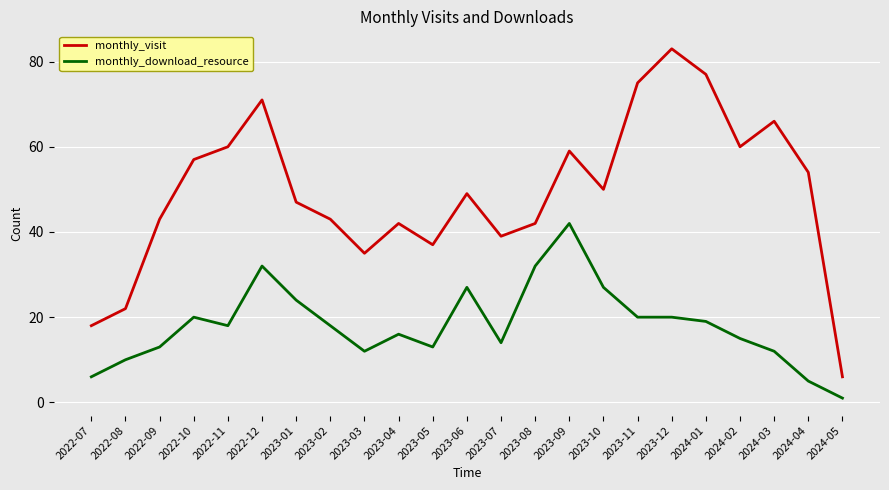

True or false: monthly_visit has more than 1 interior local peaks.

True